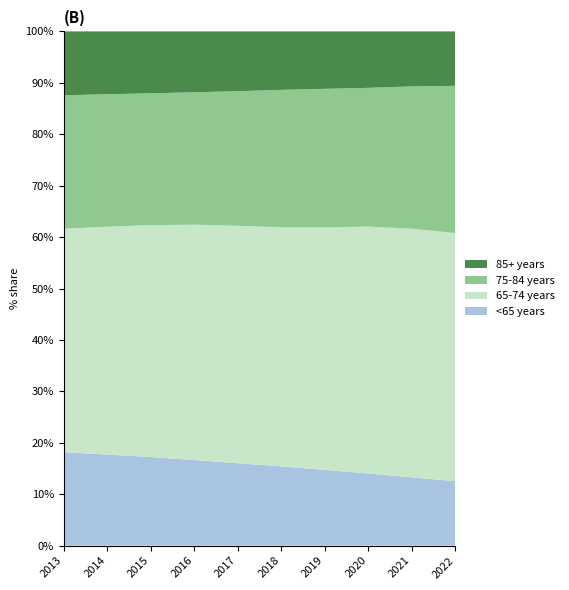

Reading right to left, list all the values displayed in this chart.

<65 years: 2022=6644968	2021=6847539	2020=7006607	2019=7122417	2018=7205665	2017=7247635	2016=7253471	2015=7208757	2014=7084145	2013=6874401
65-74 years: 2022=25596426	2021=24958963	2020=23976870	2019=22816779	2018=21748498	2017=20884650	2016=19949142	2015=18880929	2014=17718328	2013=16443489
75-84 years: 2022=15190070	2021=14280658	2020=13477329	2019=13038785	2018=12493975	2017=11842430	2016=11225965	2015=10727468	2014=10307649	2013=9821417
85+ years: 2022=5611139	2021=5520464	2020=5482114	2019=5404175	2018=5315280	2017=5260635	2016=5158443	2015=5042309	2014=4885397	2013=4700311